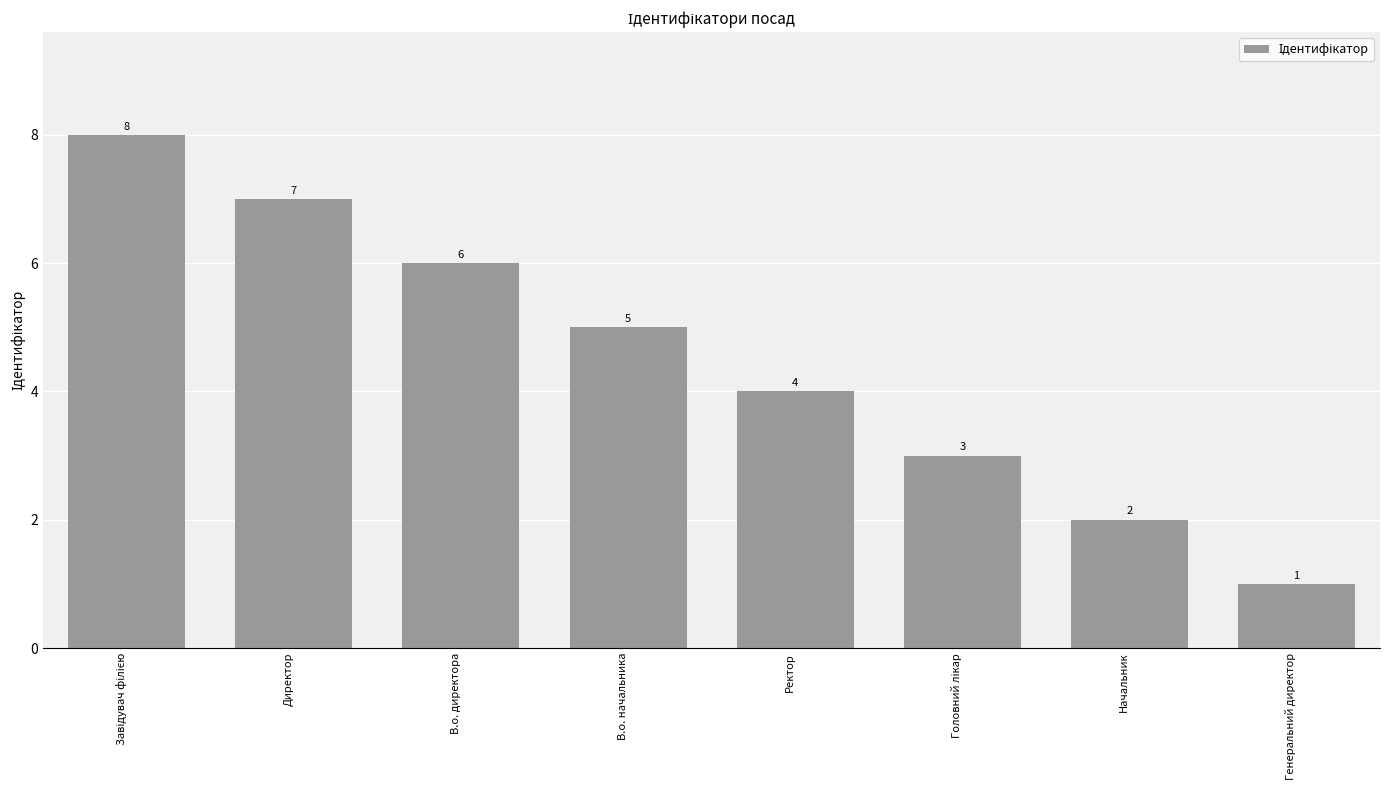

Where is the data nearest to the value 4?

Ректор